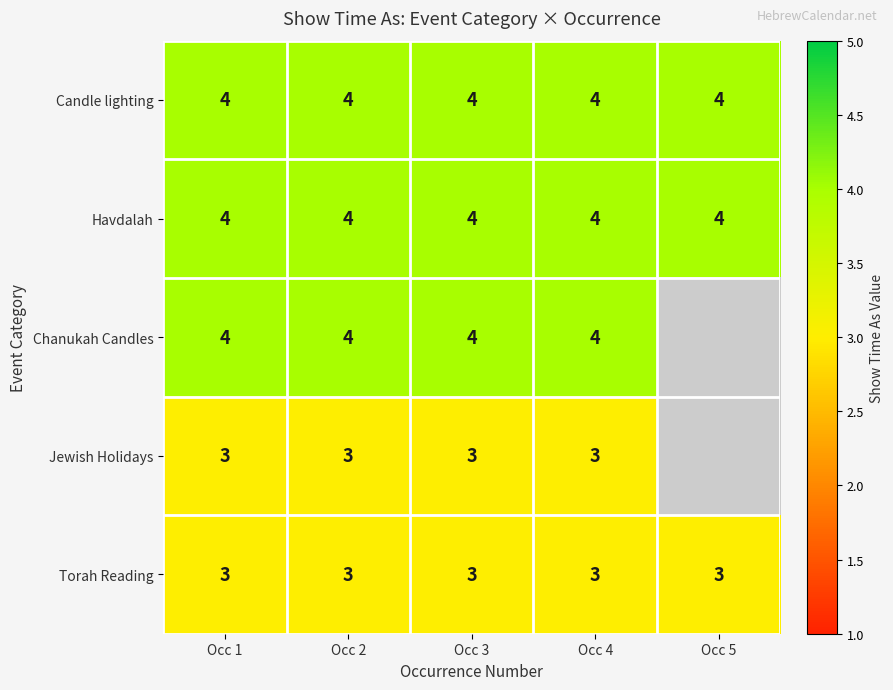

What is the total value across all series at Occ 3?

18